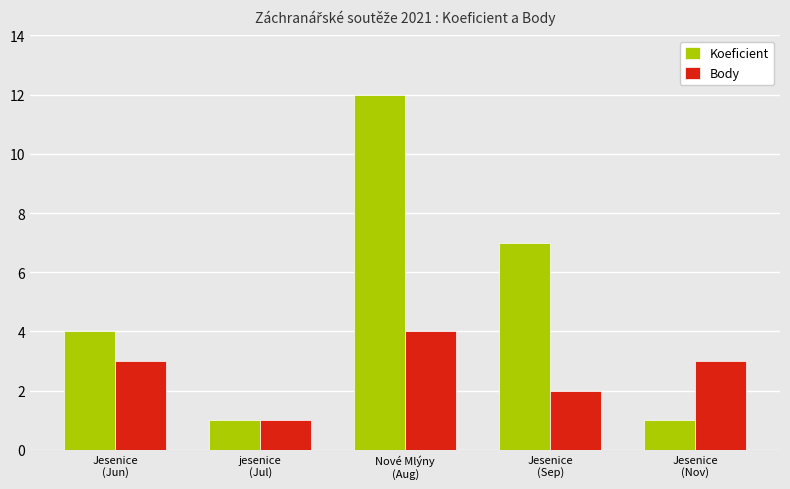

Rank the series at Jesenice
(Nov) from highest to lowest value.

Body, Koeficient